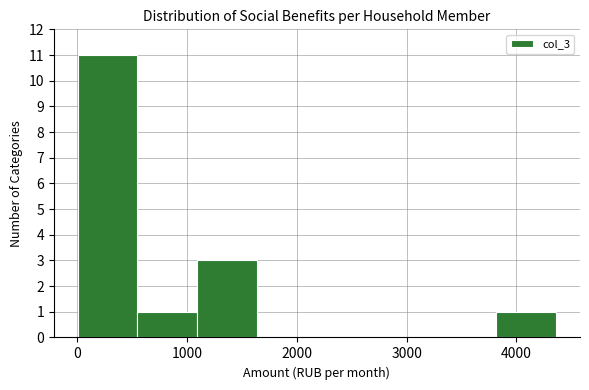

Which range on the x-axis has the tallest bar?

0 to 500